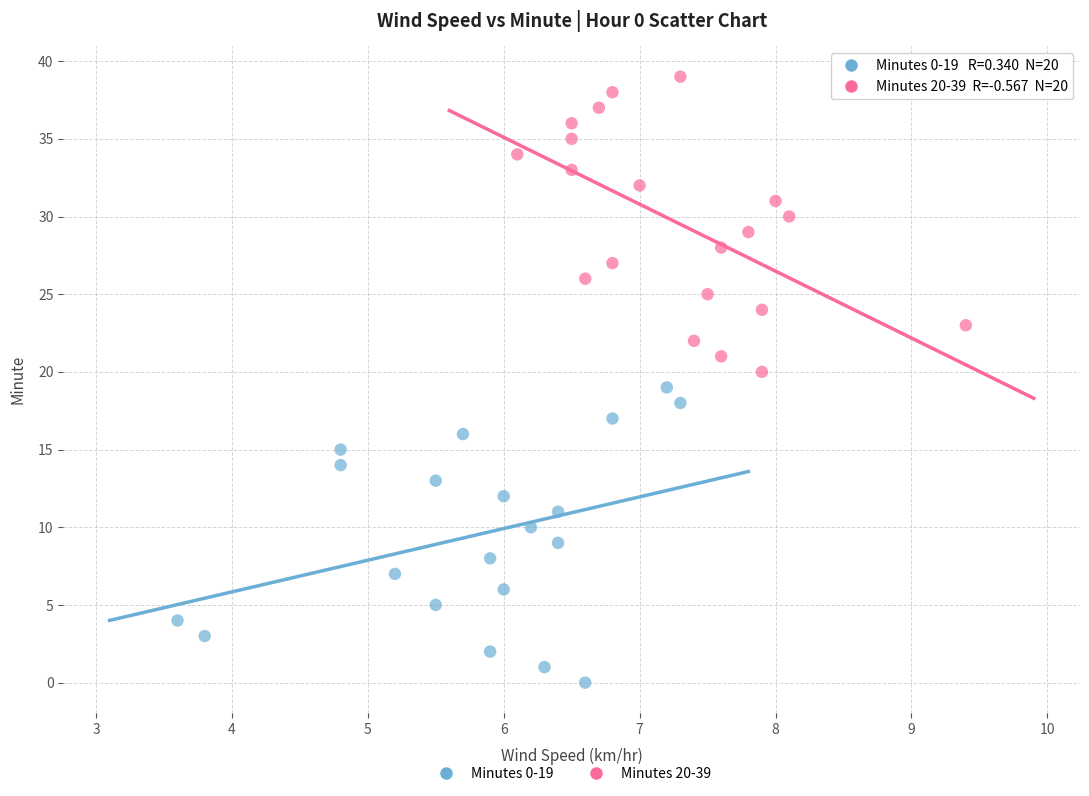

Which series reaches the maximum Y coordinate?

Minutes 20-39